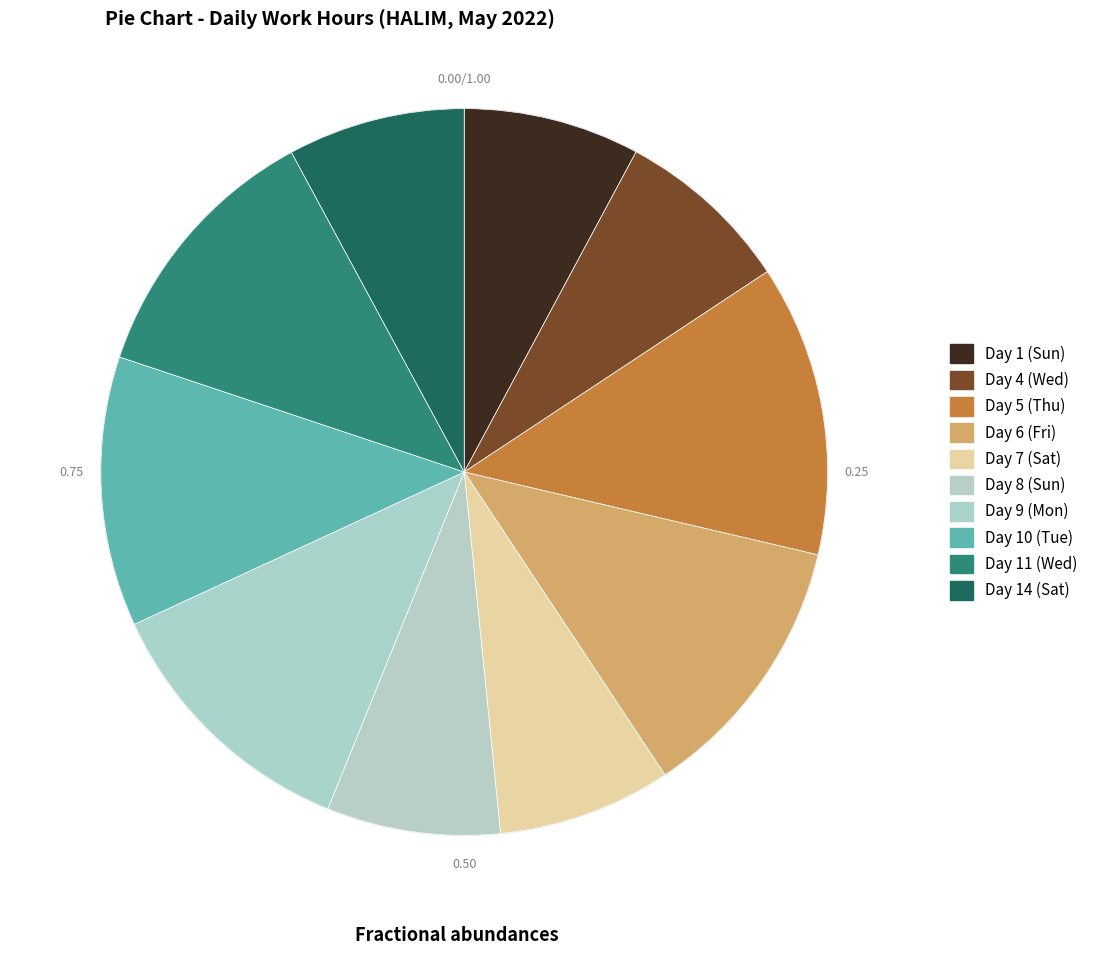

What is the largest slice in the pie chart?

Day 5 (Thu)